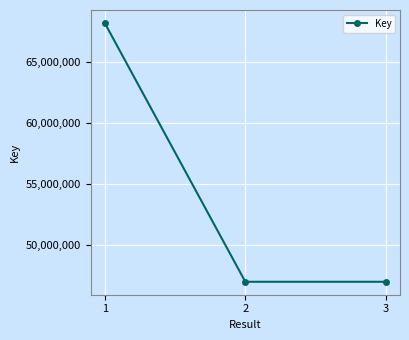

Between 3 and 1, which is larger?

1